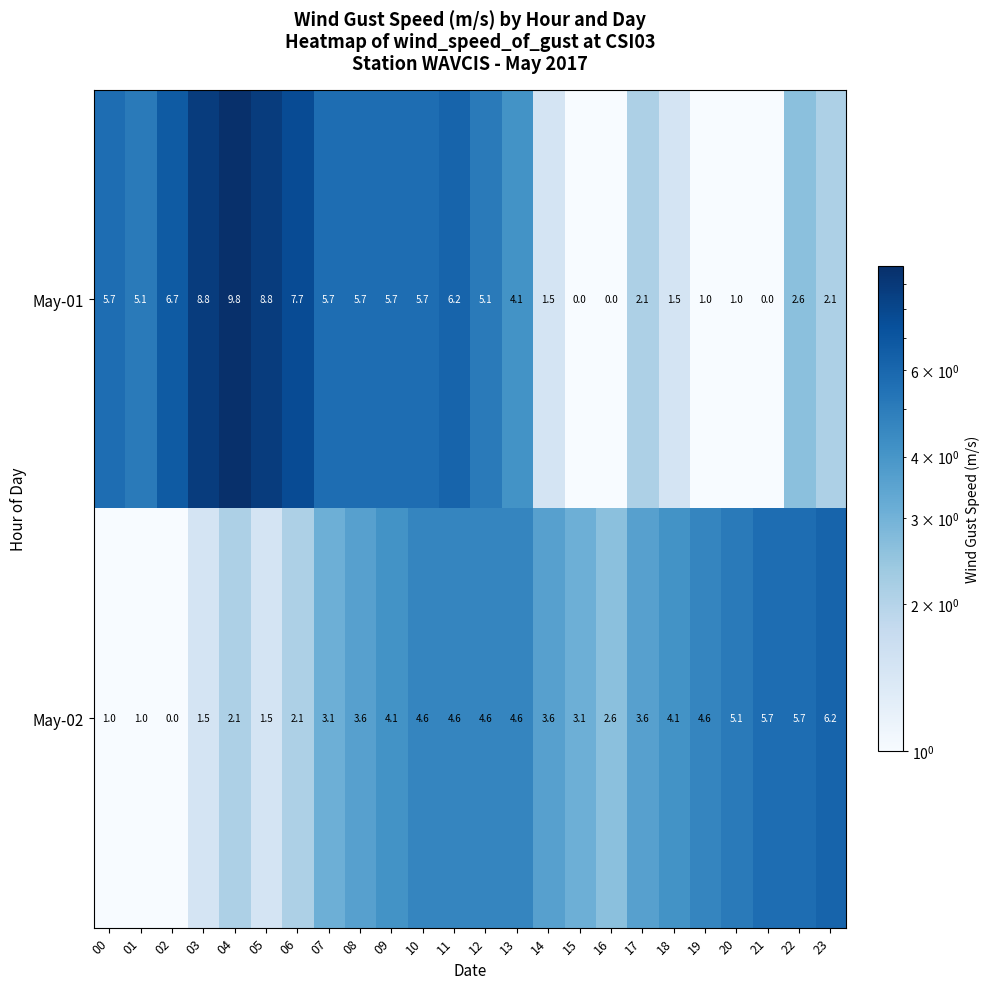

At which label does May-01 reach its peak?

04